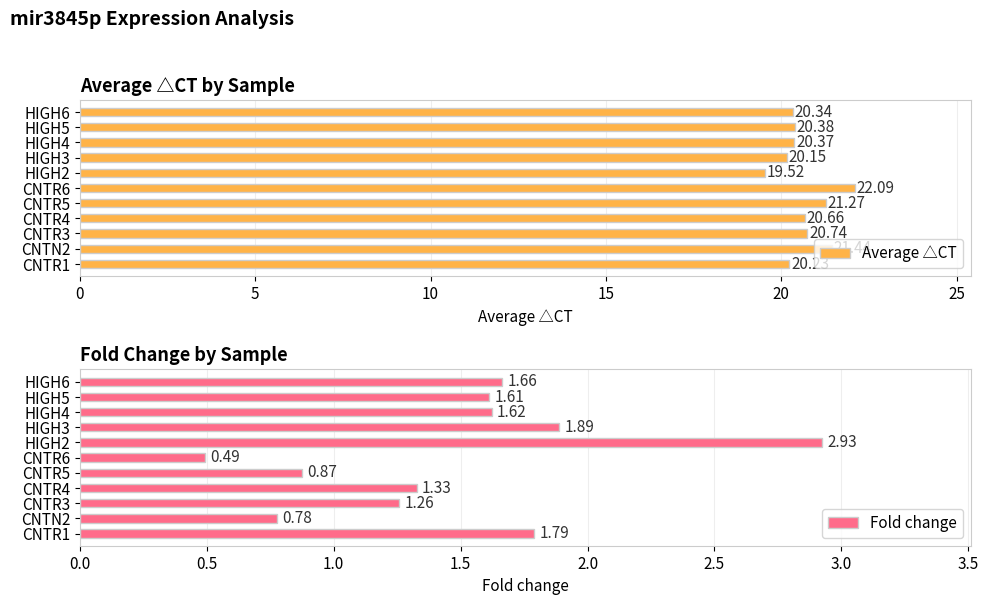

What is the sum of all Average △CT values?

227.2